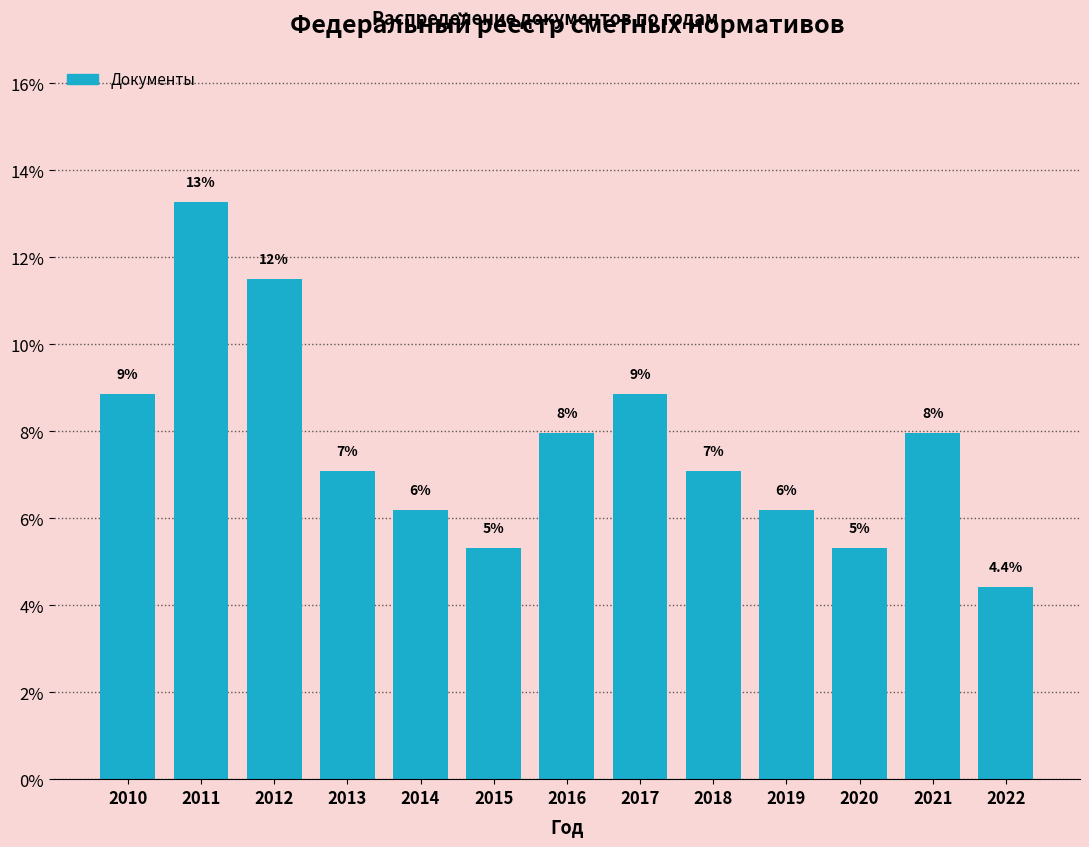

How many bars are there in total?

13